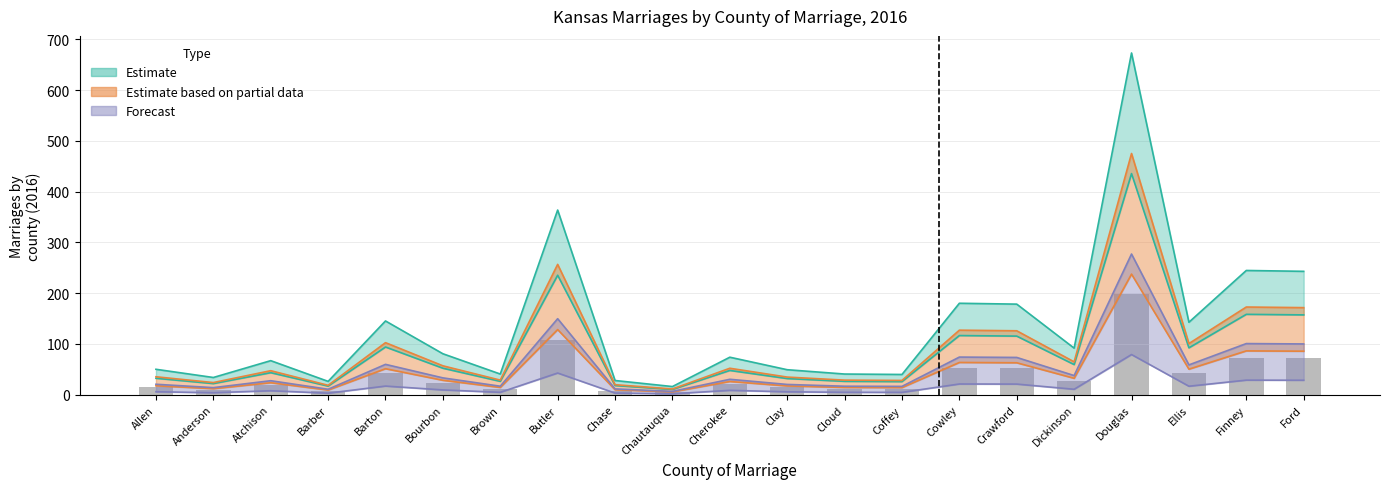

At which category does the chart reach its minimum across all series?

Chautauqua